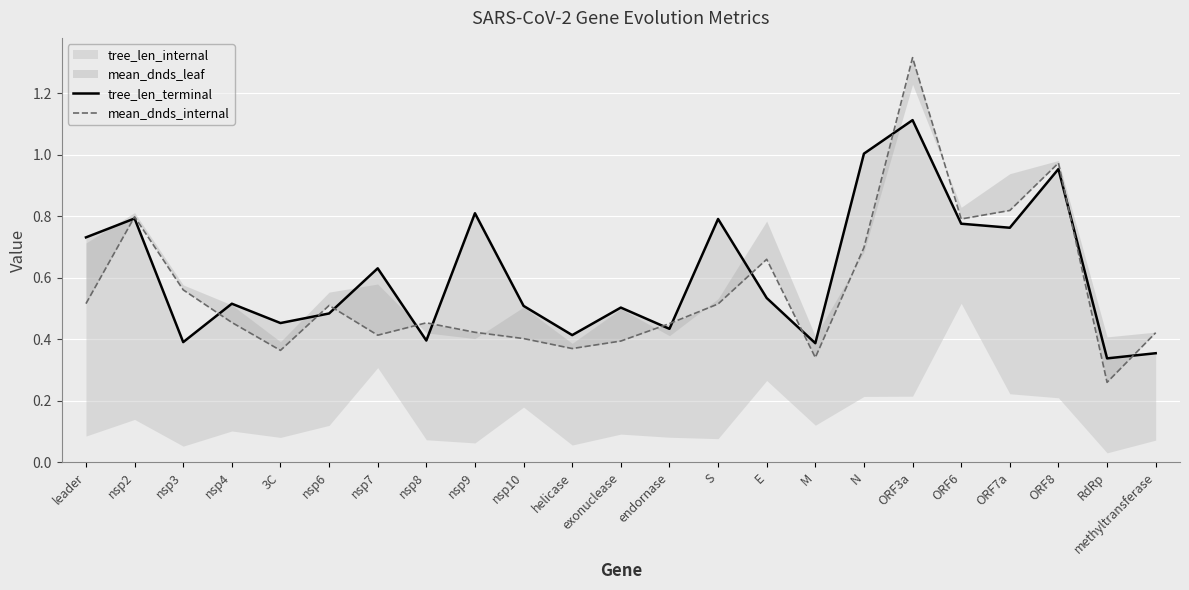

True or false: mean_dnds_internal has a value of 0.5 at endornase.

True